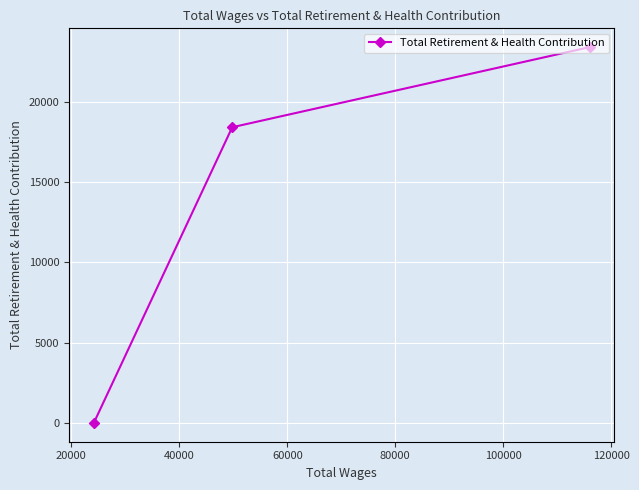

What is the difference between the maximum and minimum values?

23393